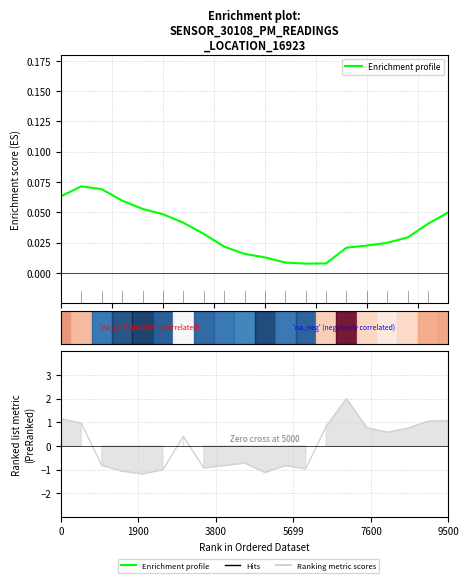

Is it true that Enrichment profile equals 0.0 at 15?

False